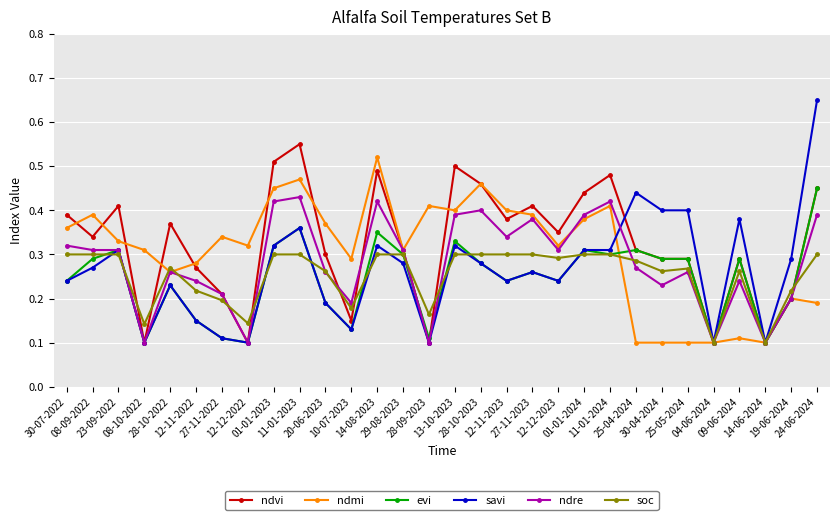

Is the value of soc at 09-06-2024 greater than the value of savi at 01-01-2024?

No